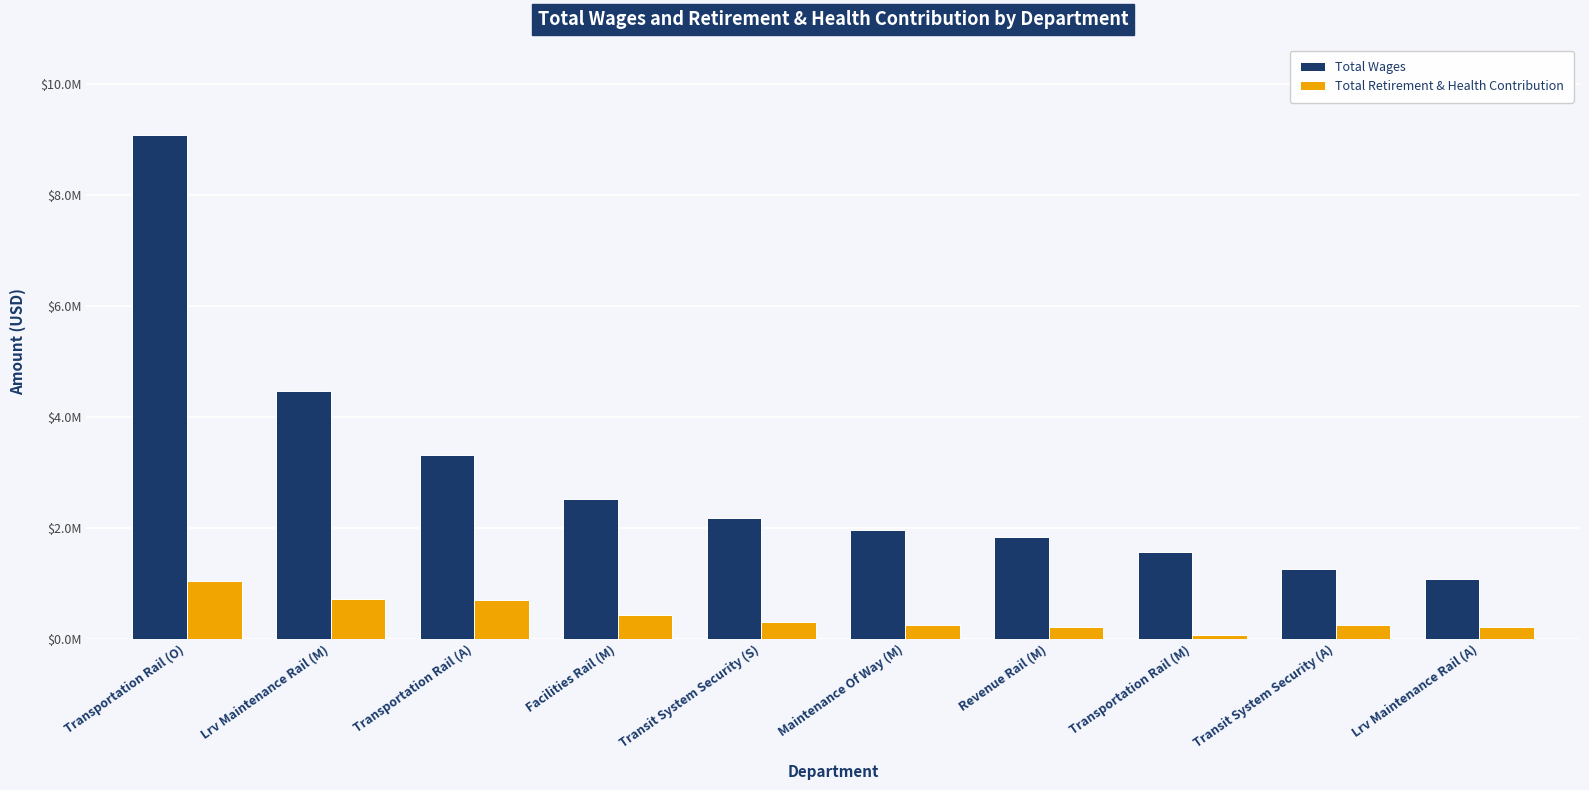

Does the chart contain stacked bars?

No